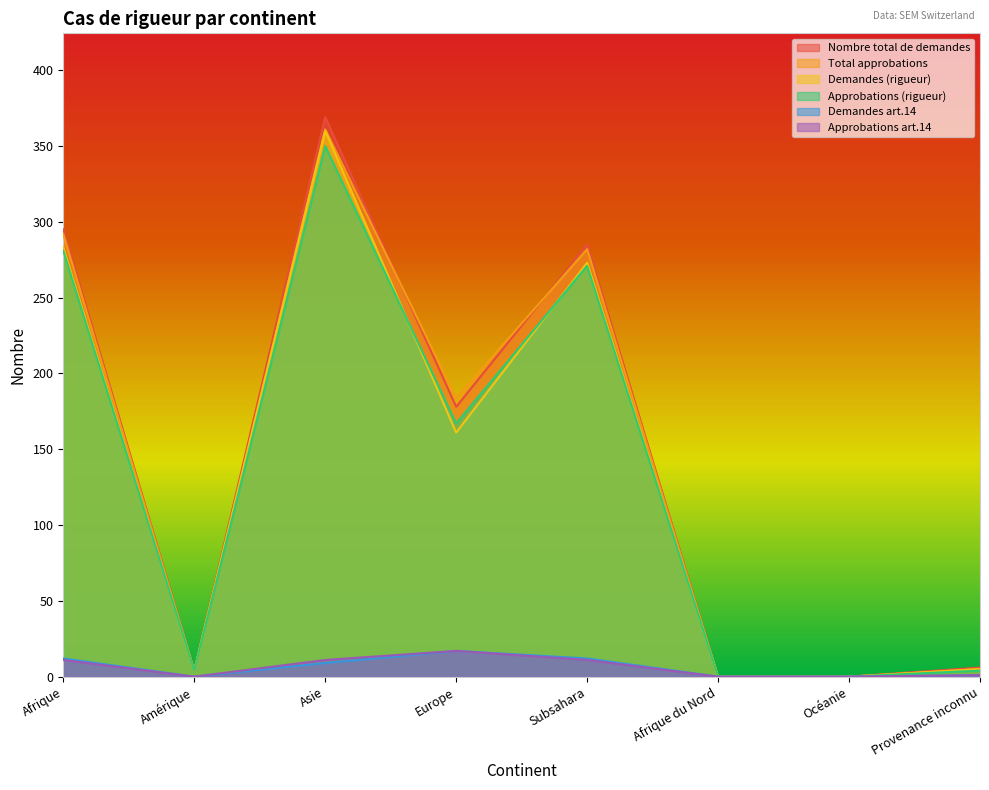

Reading right to left, extract all data points from this chart.

Nombre total de demandes: Provenance inconnu=6	Océanie=0	Afrique du Nord=0	Subsahara=285	Europe=178	Asie=369	Amérique=4	Afrique=295
Total approbations: Provenance inconnu=5	Océanie=0	Afrique du Nord=0	Subsahara=282	Europe=184	Asie=361	Amérique=4	Afrique=292
Demandes (rigueur): Provenance inconnu=5	Océanie=0	Afrique du Nord=0	Subsahara=273	Europe=161	Asie=360	Amérique=4	Afrique=283
Approbations (rigueur): Provenance inconnu=4	Océanie=0	Afrique du Nord=0	Subsahara=271	Europe=167	Asie=350	Amérique=4	Afrique=281
Demandes art.14: Provenance inconnu=1	Océanie=0	Afrique du Nord=0	Subsahara=12	Europe=17	Asie=9	Amérique=0	Afrique=12
Approbations art.14: Provenance inconnu=1	Océanie=0	Afrique du Nord=0	Subsahara=11	Europe=17	Asie=11	Amérique=0	Afrique=11